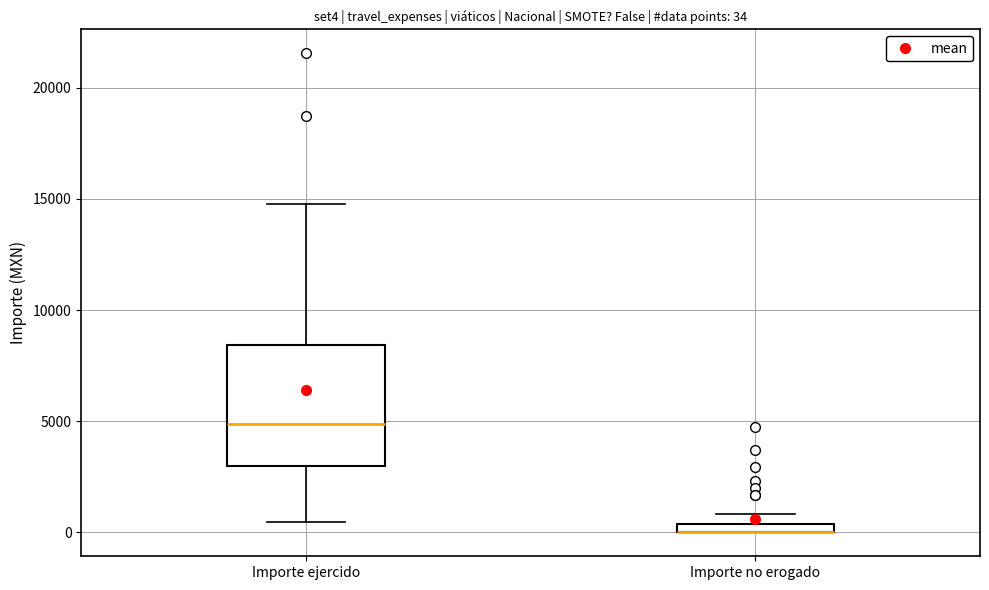

Which box is the tallest, from its lower edge to its upper edge?

Importe ejercido